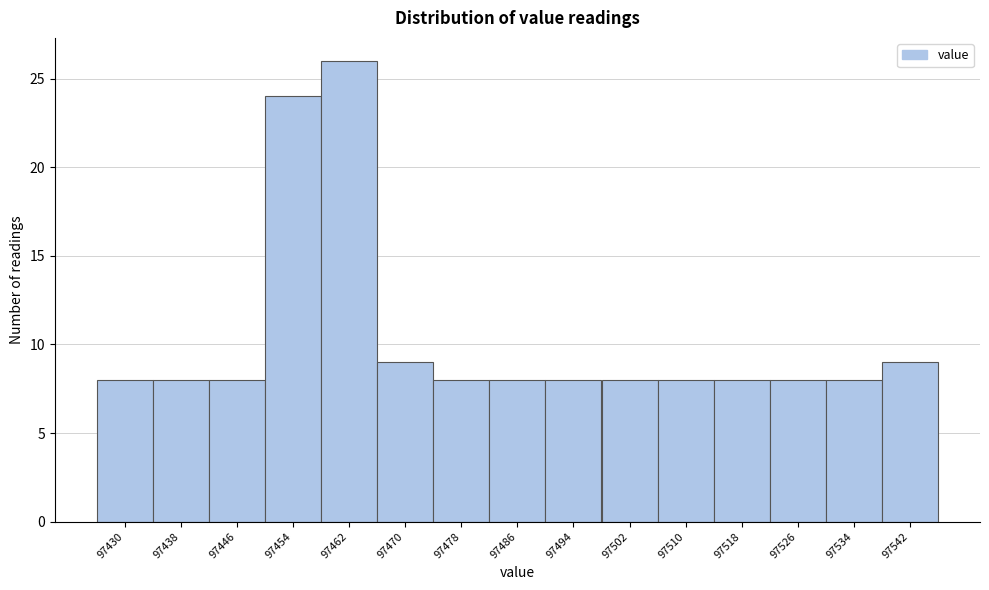

Reading left to right, transcribe all the data shown in this chart.

97430=8	97438=8	97446=8	97454=24	97462=26	97470=9	97478=8	97486=8	97494=8	97502=8	97510=8	97518=8	97526=8	97534=8	97542=9